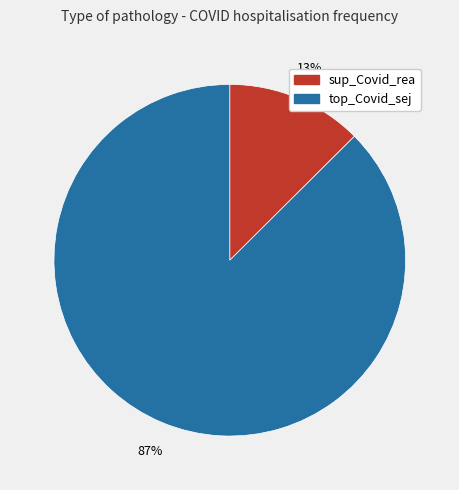

Which slice is the largest?

top_Covid_sej